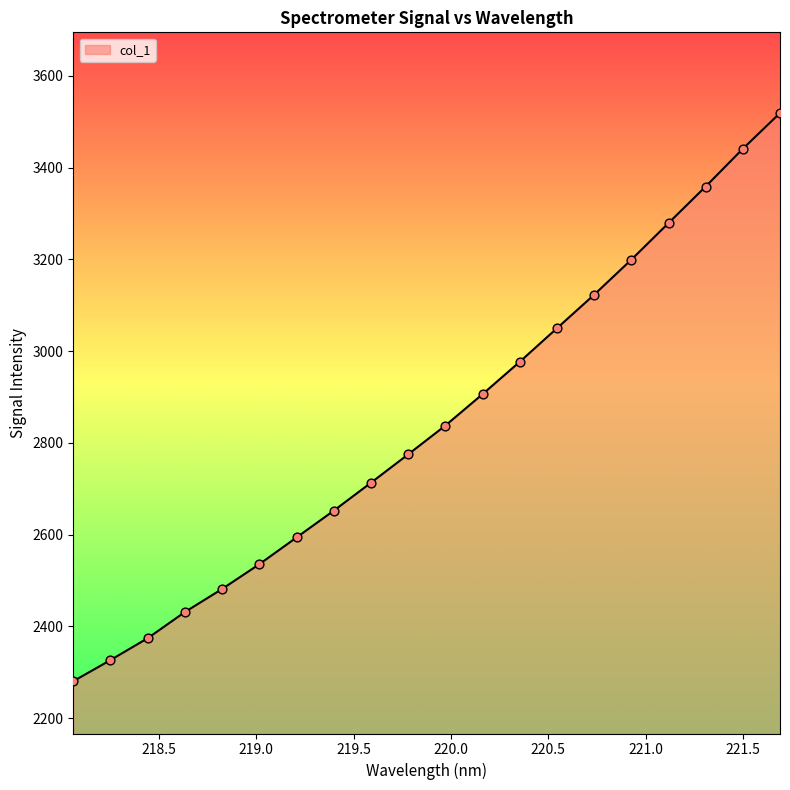

What is the maximum value shown in the chart?

3519.2